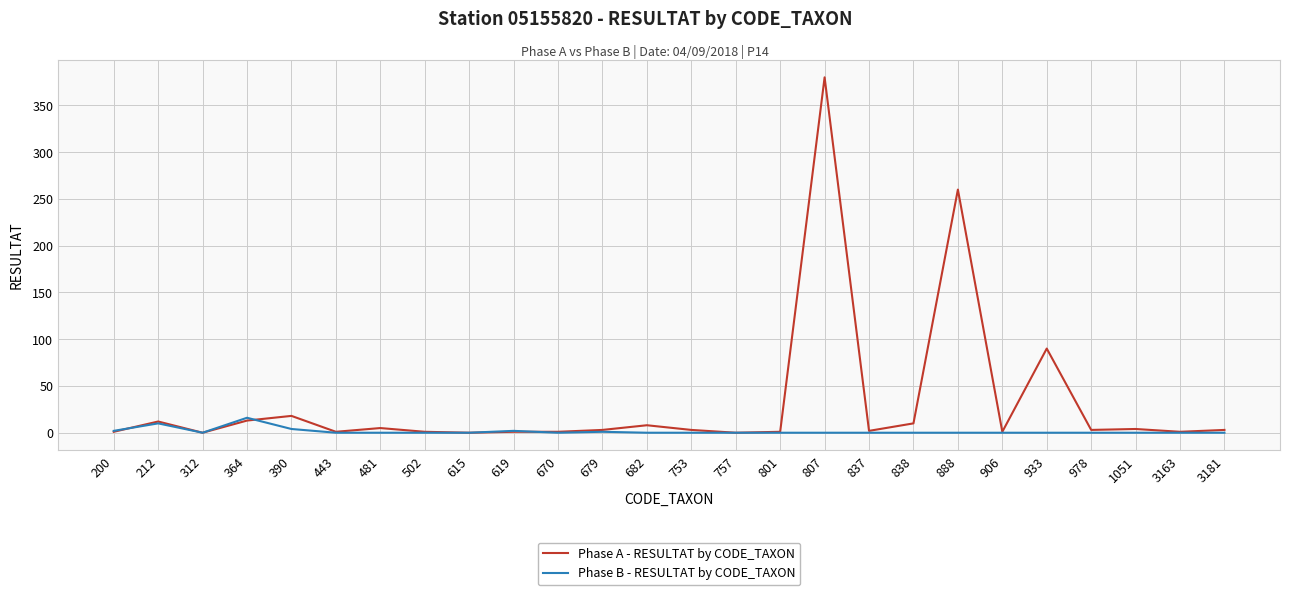

Rank the series by their maximum value, from highest to lowest.

Phase A - RESULTAT by CODE_TAXON, Phase B - RESULTAT by CODE_TAXON